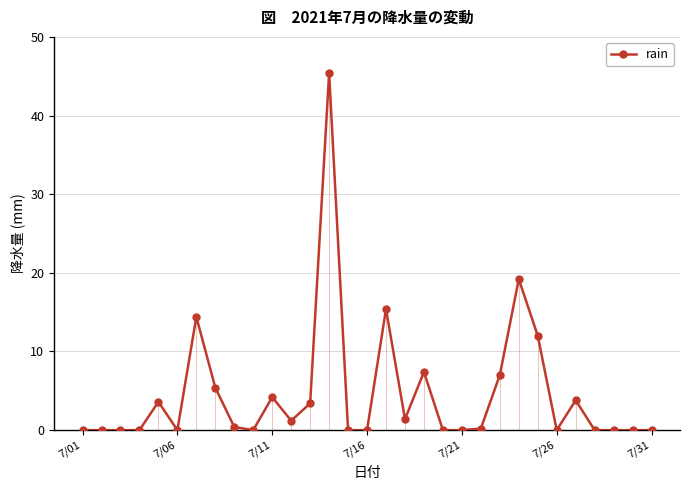

Is it true that rain equals -26.2 at 7/31?

False